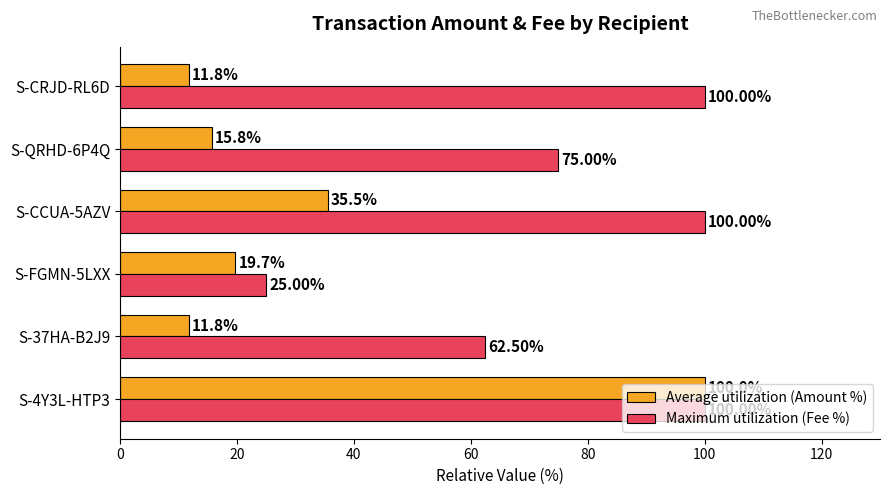

What is the sum of all Average utilization (Amount %) values?

194.7